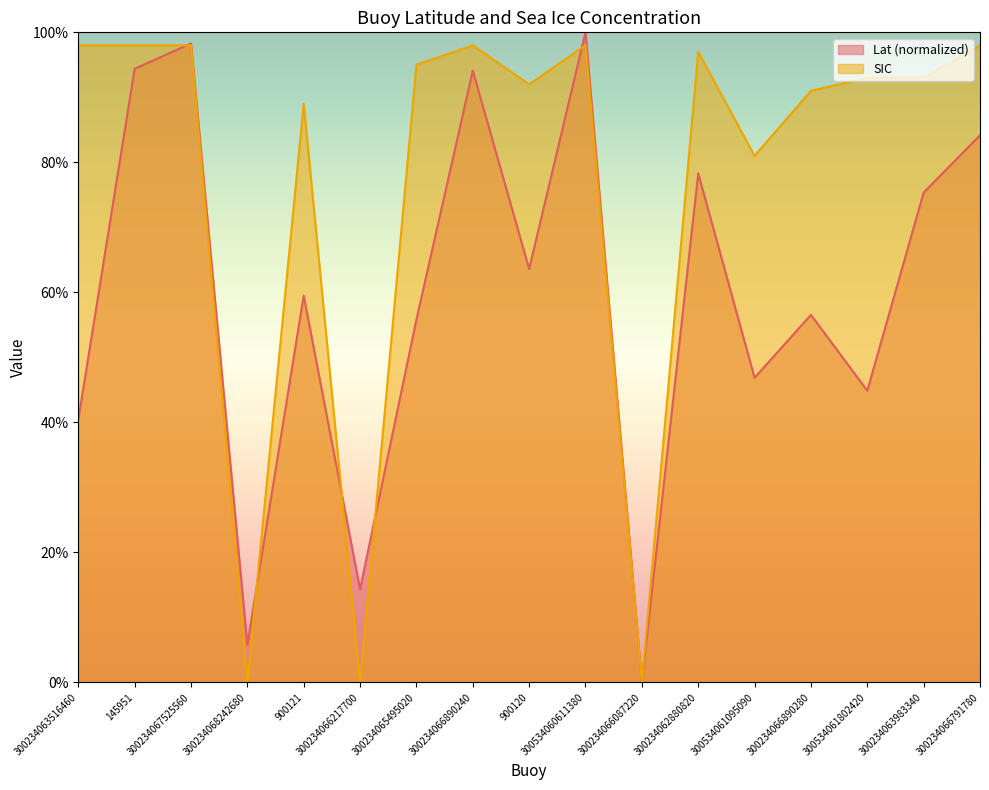

How many times do Lat and SIC cross each other?

5